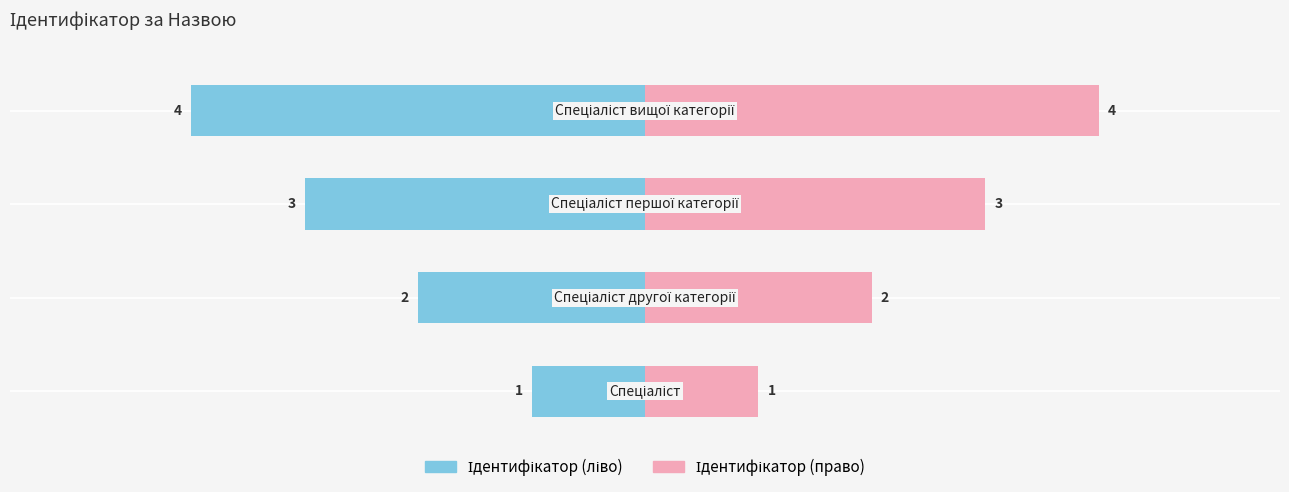

What is the approximate value of Ідентифікатор (ліво) at −6?

-1